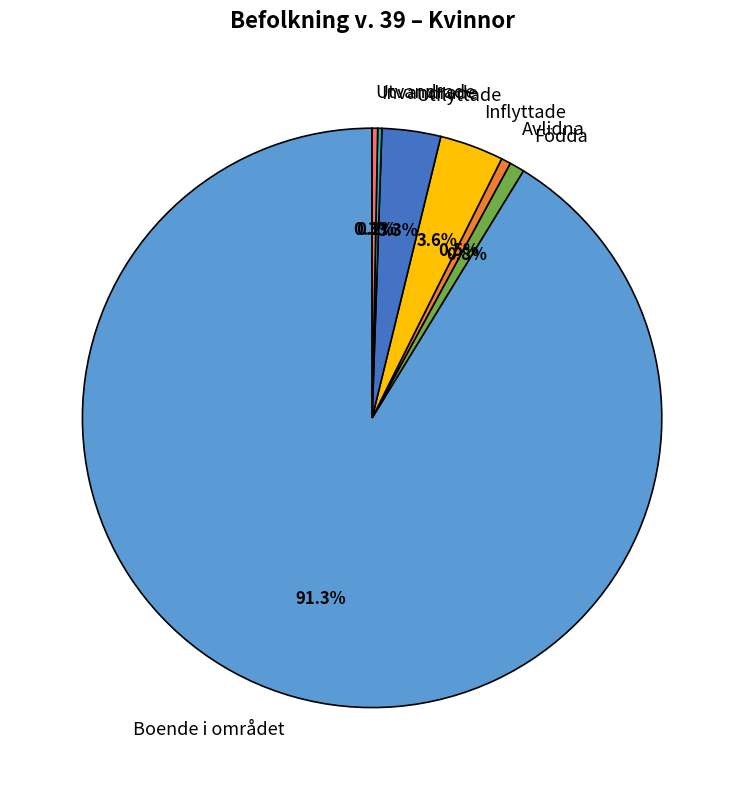

Do Boende i området and Utvandrade together represent more than half of the pie?

Yes